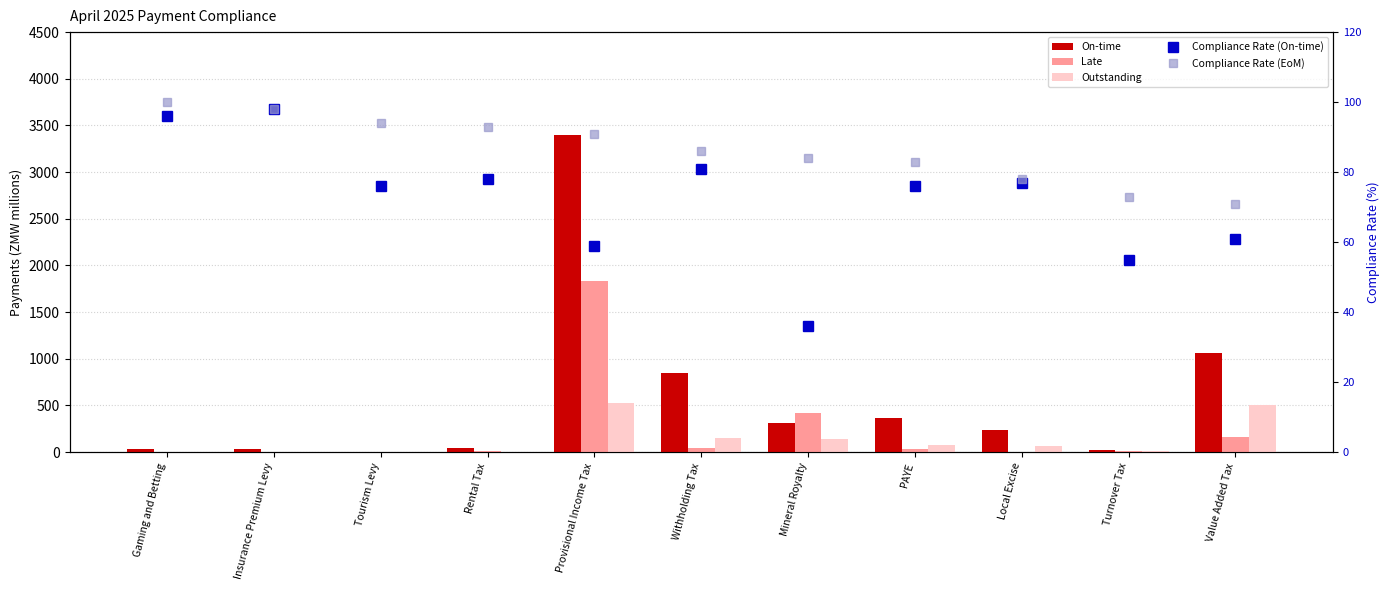

What value does the Late series have at Withholding Tax?

47.3